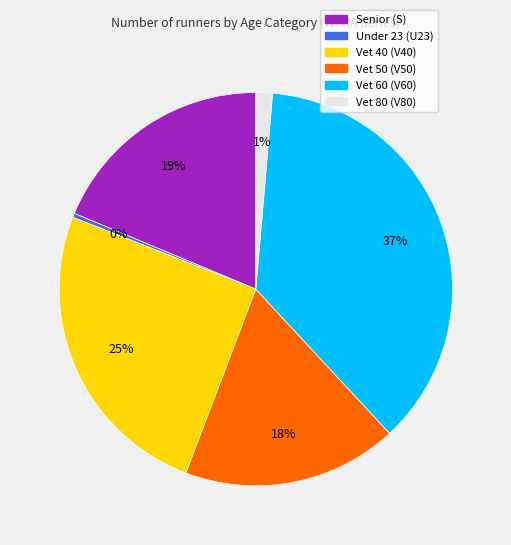

To the nearest percent, what is the average slice percentage?

17%